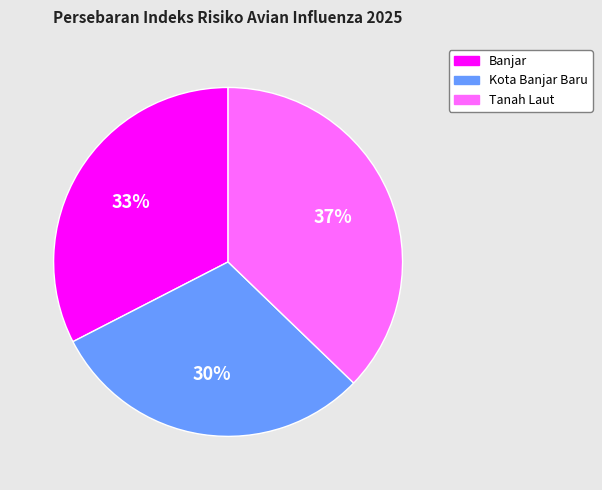

Is the sum of Banjar and Kota Banjar Baru greater than half?

Yes